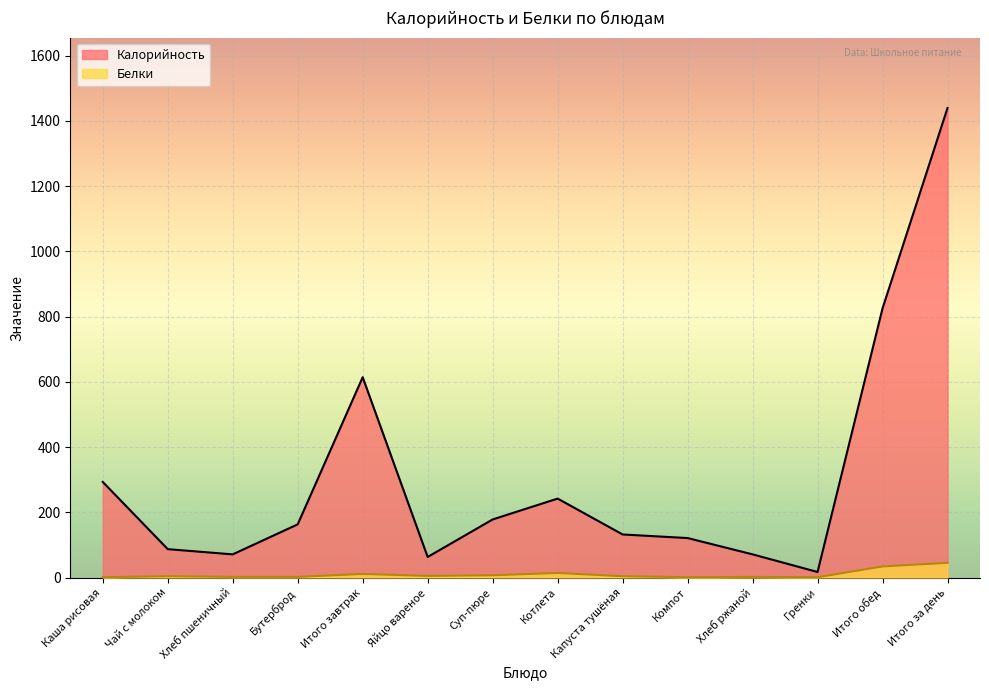

Where does the Белки series first go above 4?

Итого завтрак